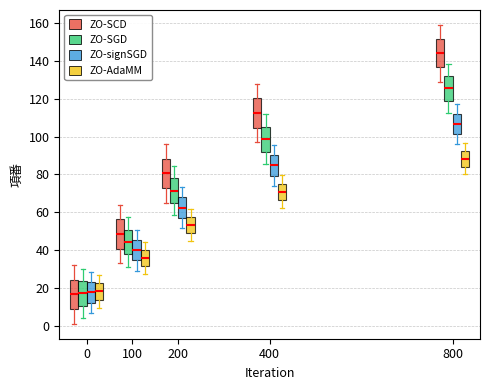

Which box has the highest median line?

800 (ZO-SCD)